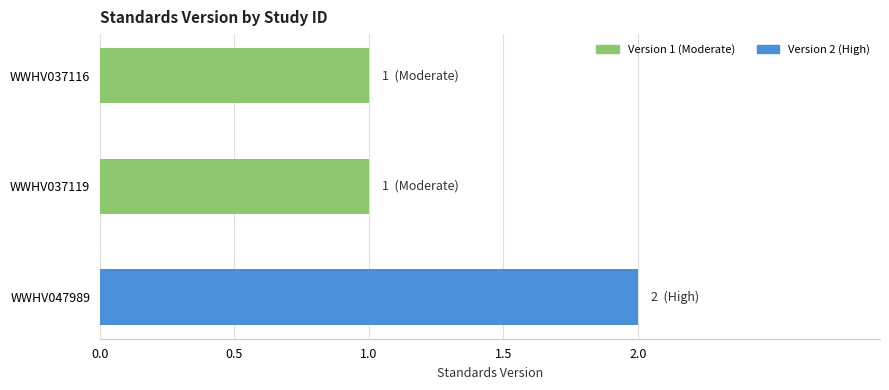

What is the minimum value shown in the chart?

1